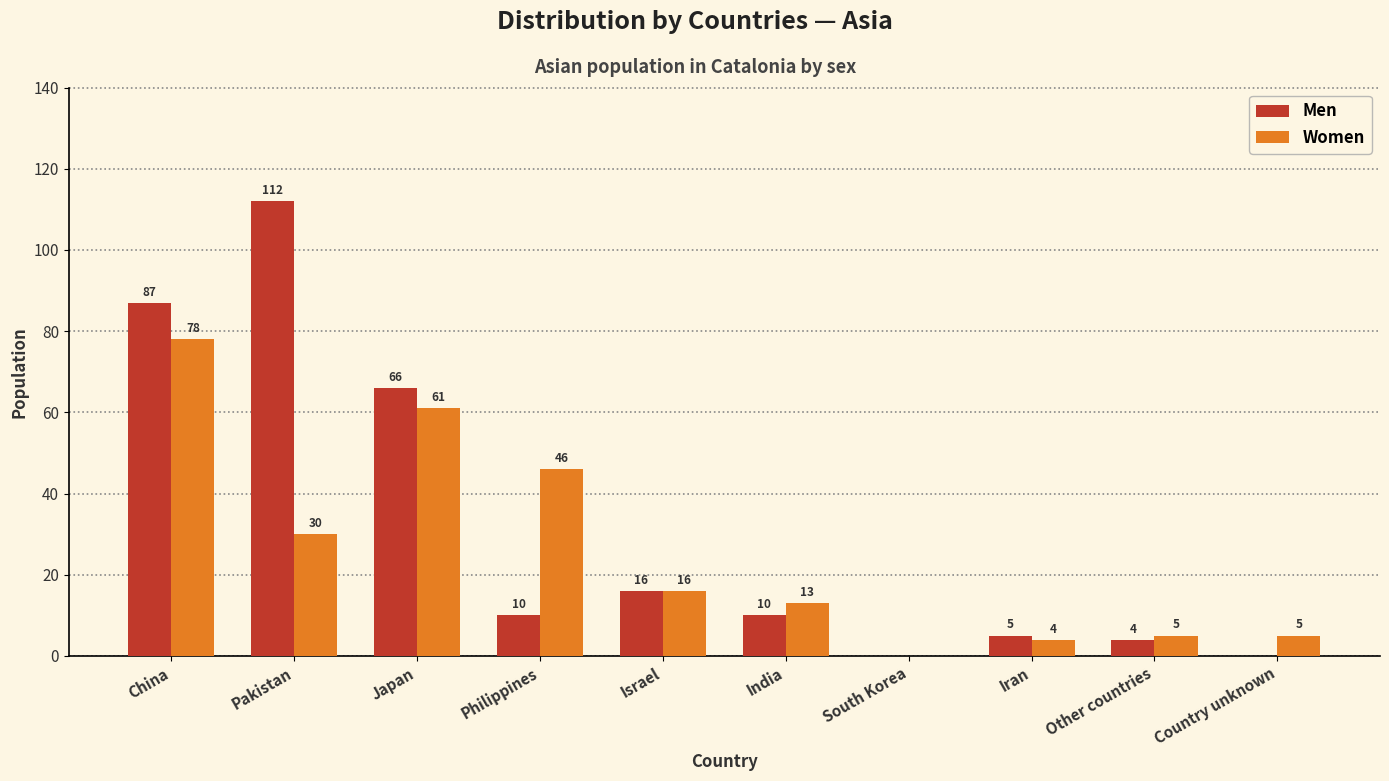

What are all the series names shown in the legend?

Men, Women